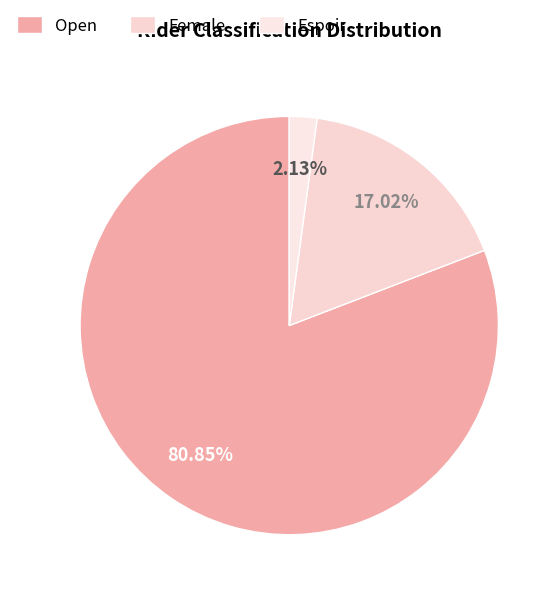

Combined, do Open and Espoir account for over 50%?

Yes